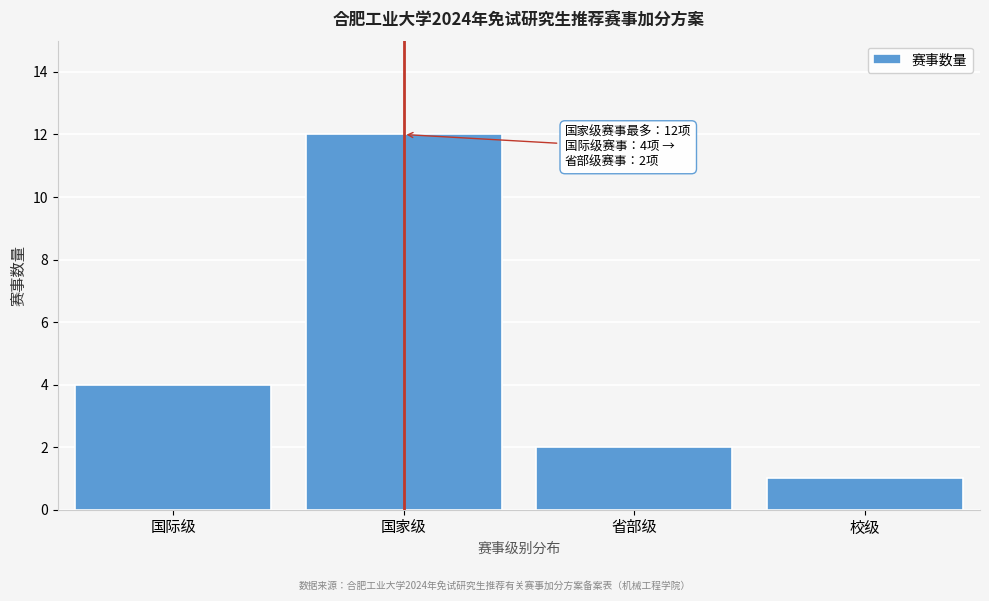

Reading left to right, list all the values displayed in this chart.

国际级=4	国家级=12	省部级=2	校级=1